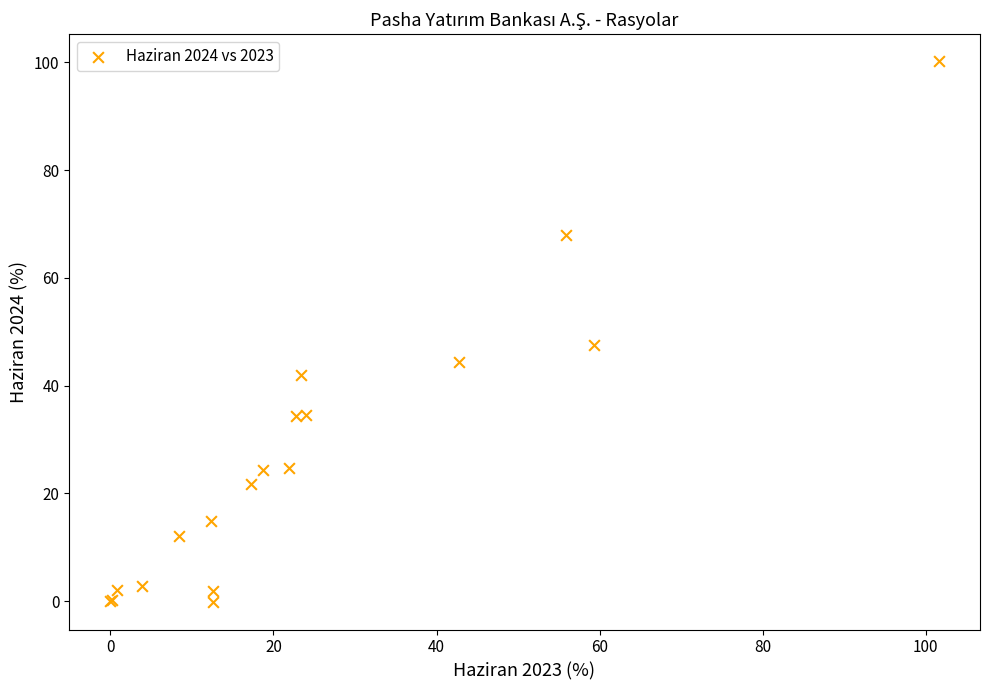

What Y value in the scatter plot is closest to 49?

47.6